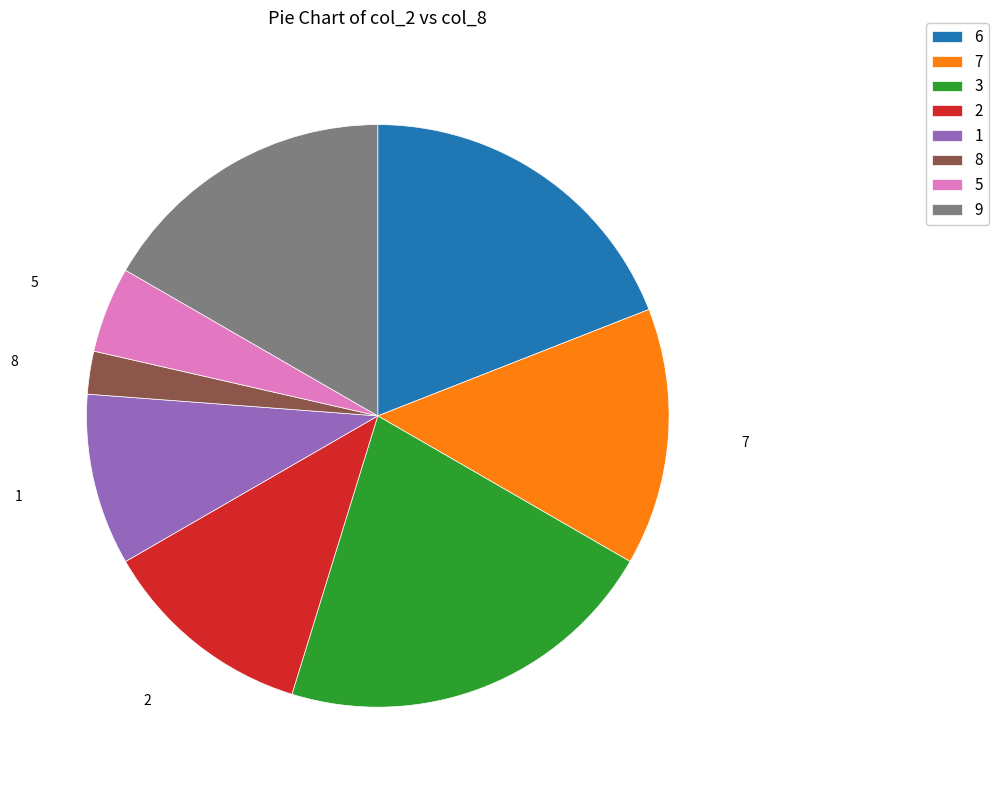

Is the sum of 9 and 7 greater than half?

No